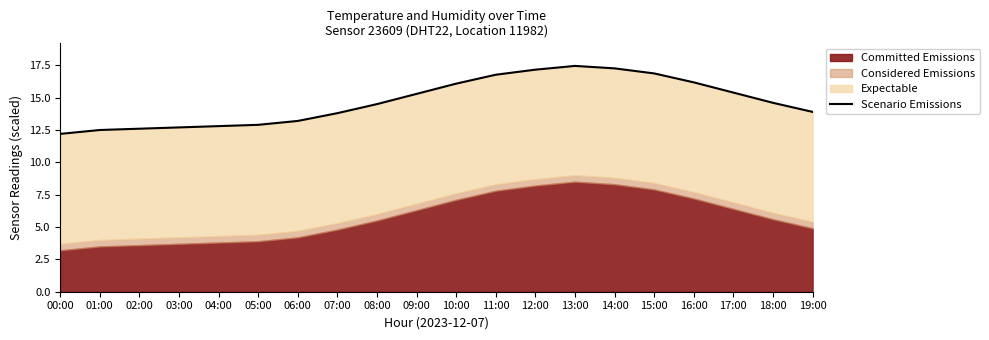

List the labels in order of value, smallest first.

00:00, 01:00, 02:00, 03:00, 04:00, 05:00, 06:00, 07:00, 19:00, 08:00, 18:00, 09:00, 17:00, 10:00, 16:00, 11:00, 15:00, 12:00, 14:00, 13:00